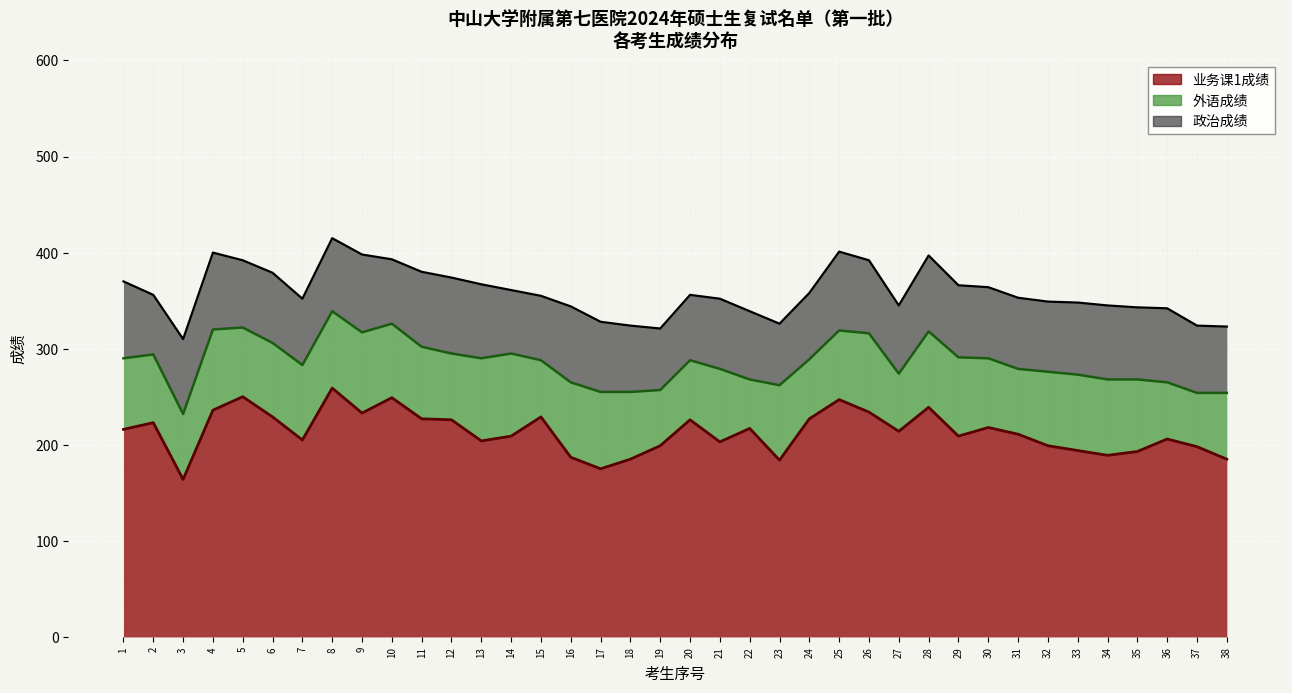

What is the sum of the 外语成绩 values at 33 and 17?

159